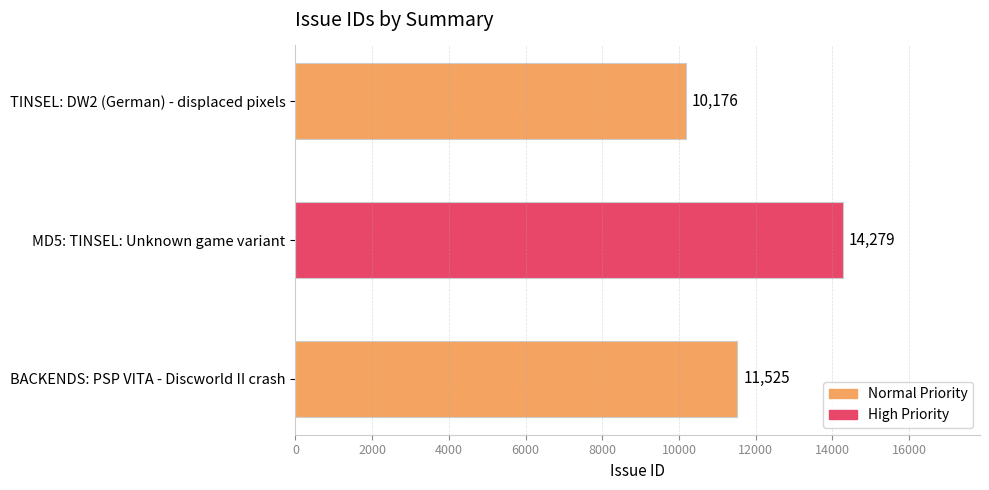

The value at TINSEL: DW2 (German) - displaced pixels is 10176. True or false?

True